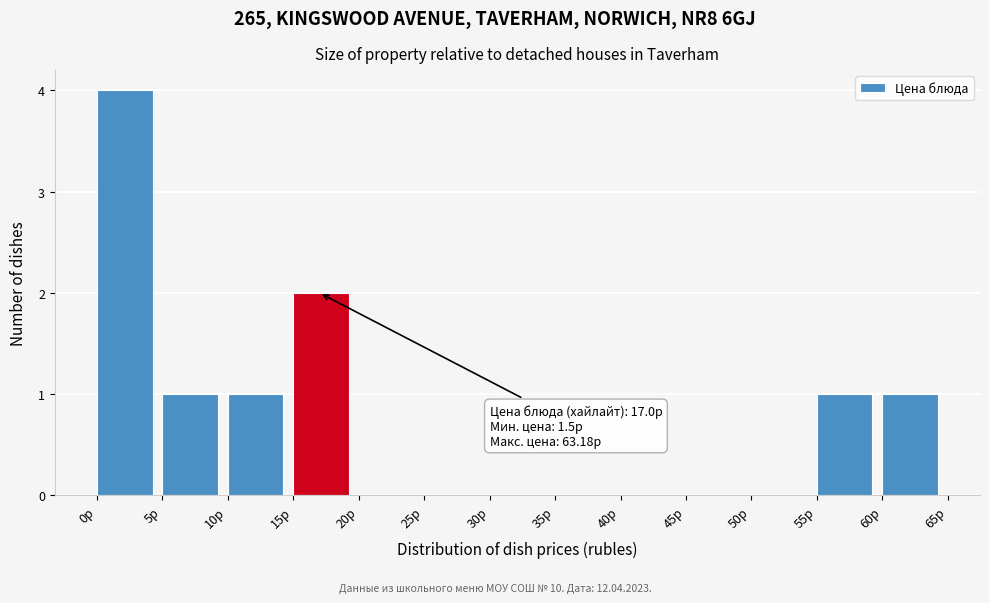

Which range on the x-axis has the tallest bar?

0 to 5